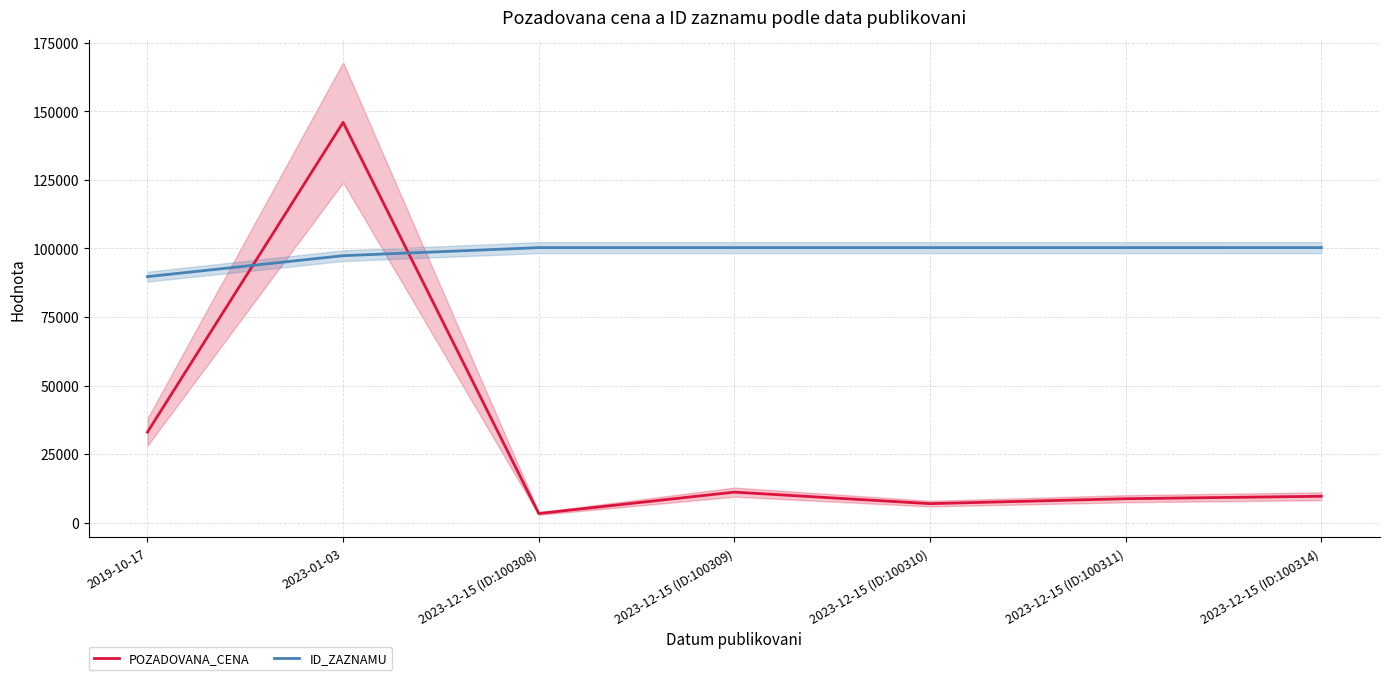

What is the difference between the second highest and minimum values in the ID_ZAZNAMU series?

10589